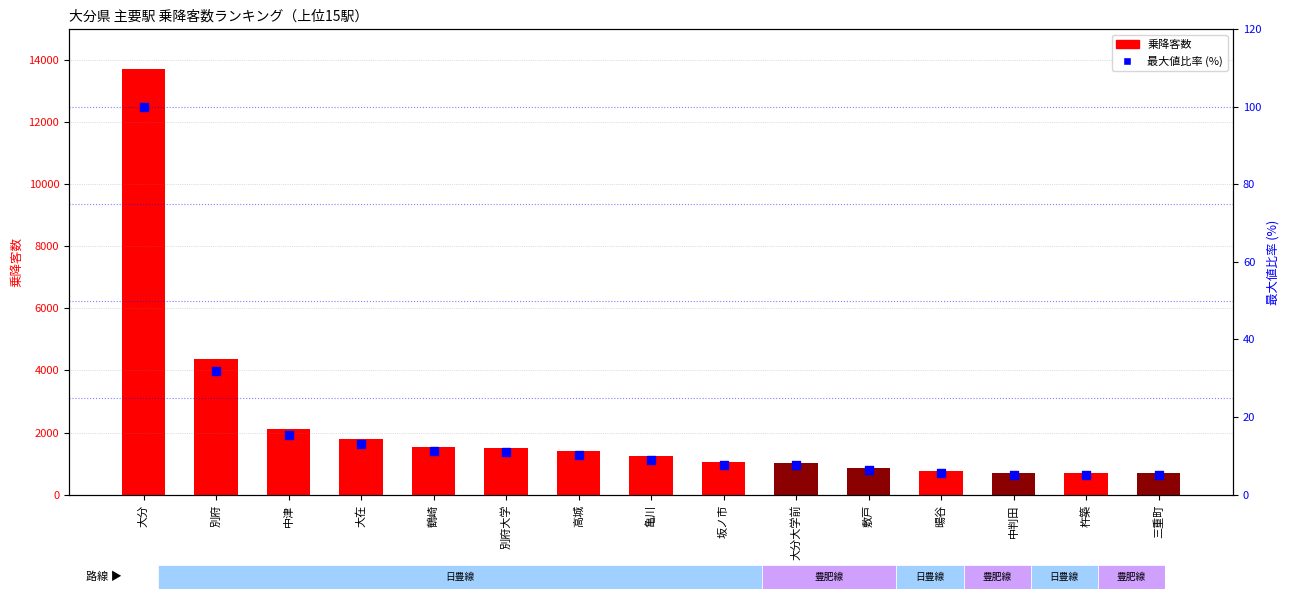

Which series contains the highest Y value?

乗降客数合計